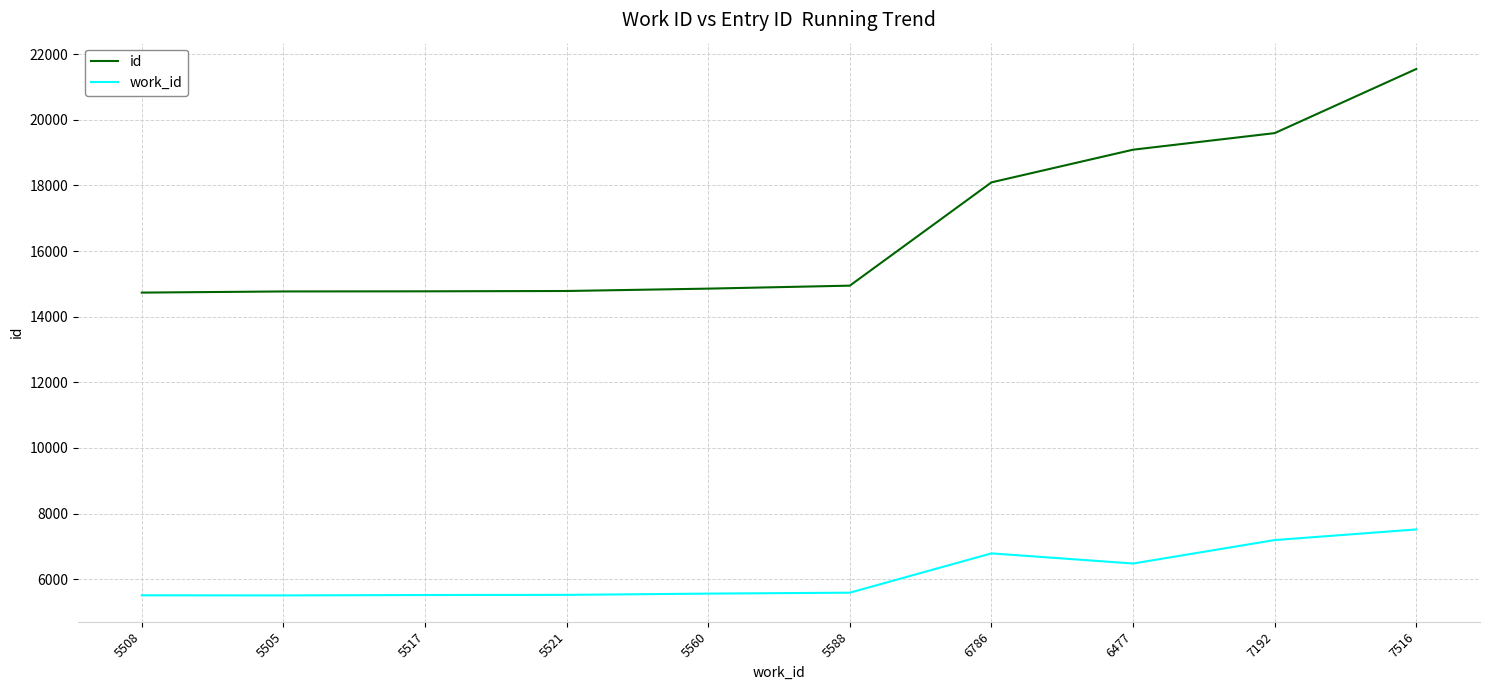

At how many categories does at least one series exceed 18203?

3